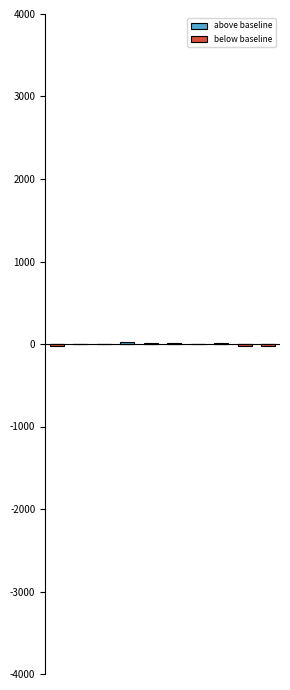

The value of below baseline at 3 is 0.0. True or false?

True